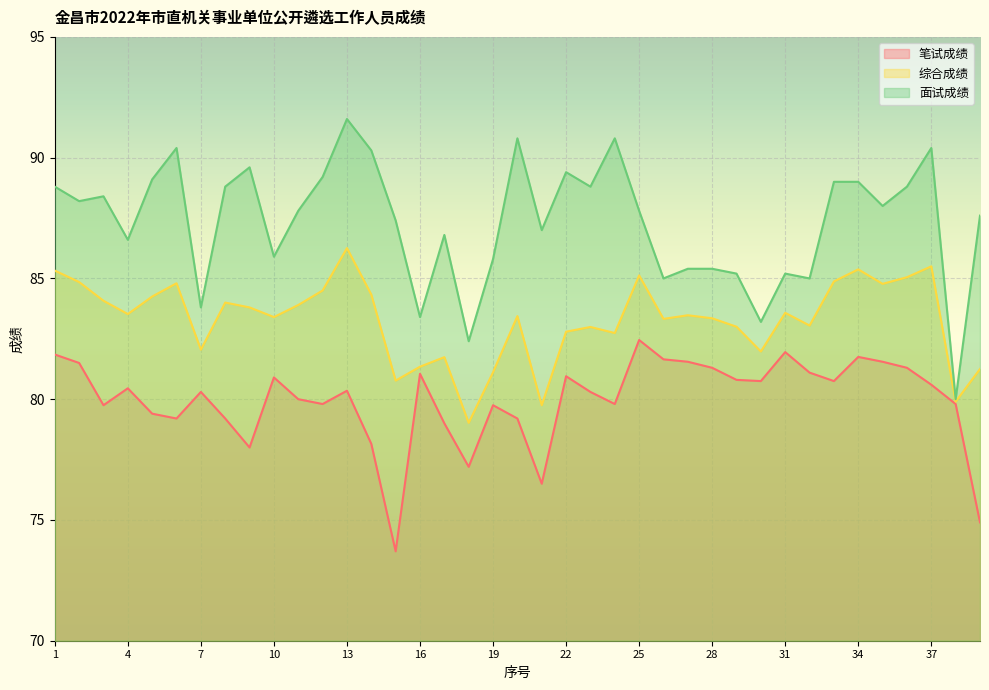

Rank the series at 38 from highest to lowest value.

面试成绩, 综合成绩, 笔试成绩